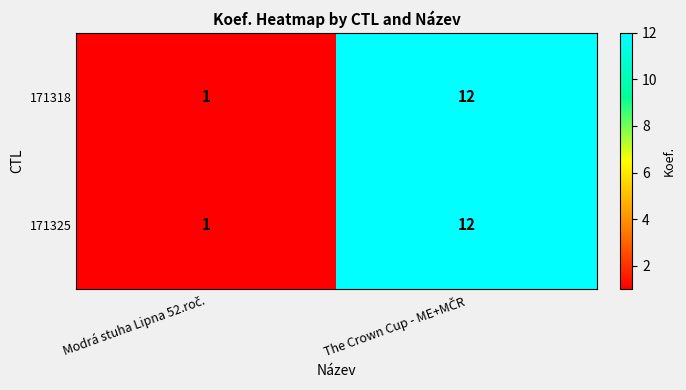

Reading left to right, what are all the values shown in this chart?

171318: 1	12
171325: 1	12